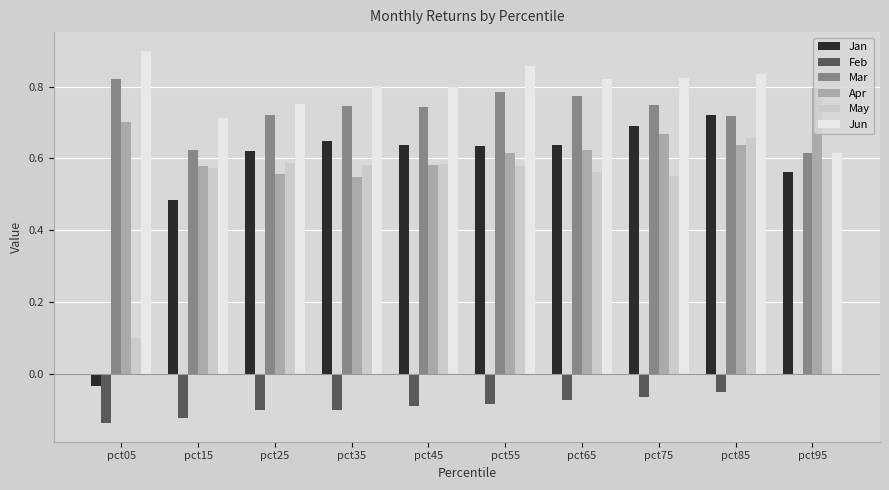

At which label does Jan reach its peak?

pct85